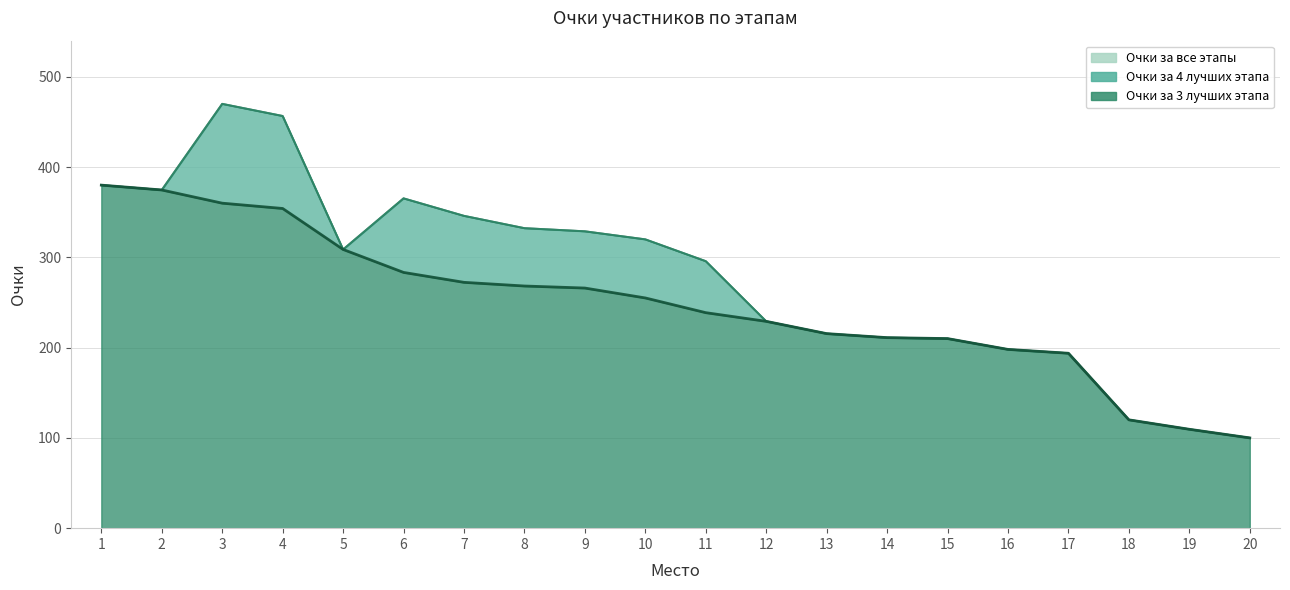

Reading right to left, list all the values displayed in this chart.

Очки за все этапы: 100.0	109.5	120.0	193.8	198.0	210.0	211.1	215.5	229.1	295.8	319.9	328.8	332.3	346.0	365.3	308.7	456.6	470.0	374.6	380.0
Очки за 3 лучших этапа: 100.0	109.5	120.0	193.8	198.0	210.0	211.1	215.5	229.1	238.7	255.0	266.0	268.2	272.3	283.3	308.7	354.1	360.0	374.6	380.0
Очки за 4 лучших этапа: 100.0	109.5	120.0	193.8	198.0	210.0	211.1	215.5	229.1	295.8	319.9	328.8	332.3	346.0	365.3	308.7	456.6	470.0	374.6	380.0